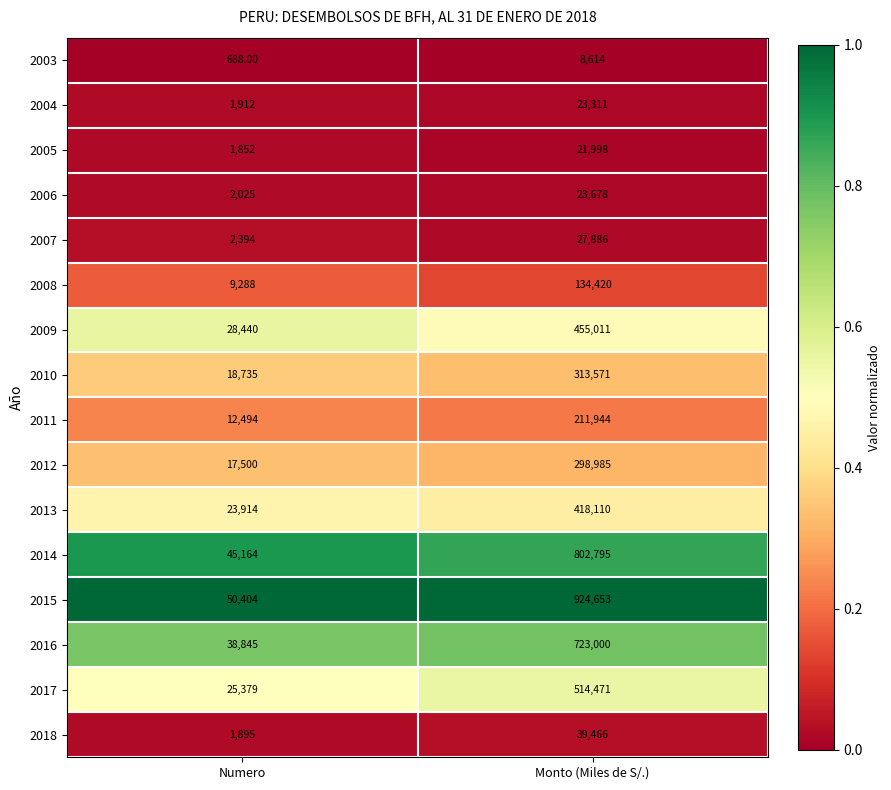

At which label is 2004 closest to 12611?

Numero